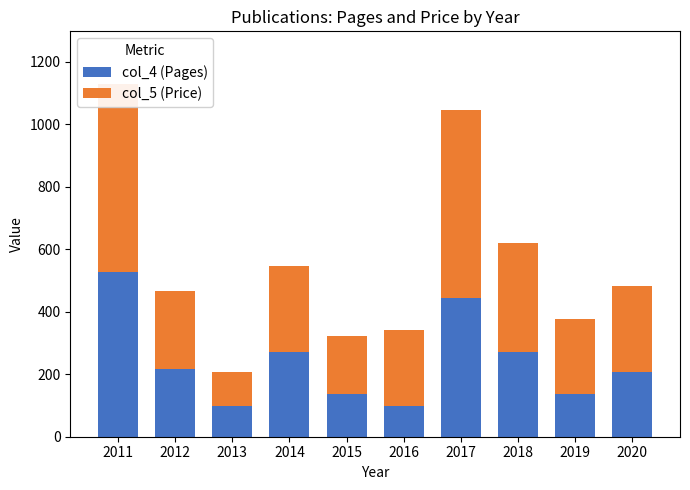

Which label corresponds to the smallest value in the chart?

2013